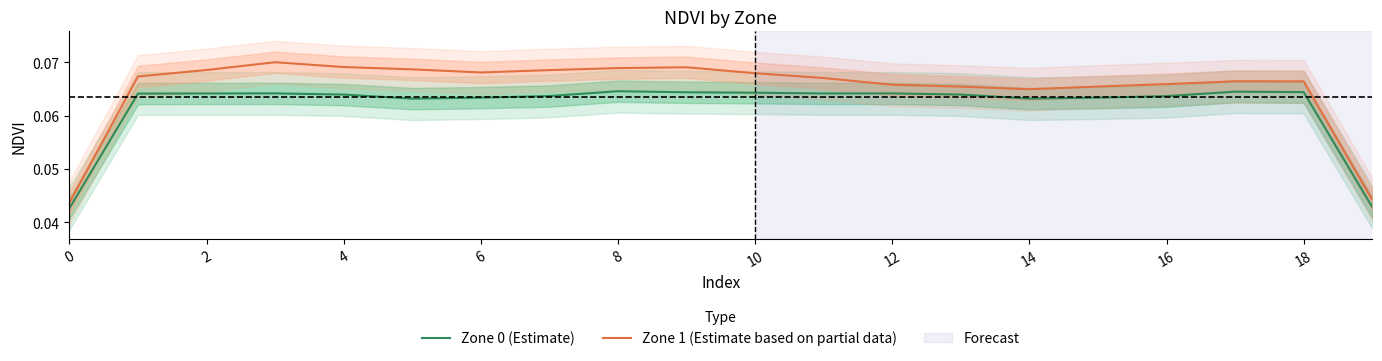

Rank the series by their maximum value, from lowest to highest.

Zone 0 (Estimate), Zone 1 (Estimate based on partial data)